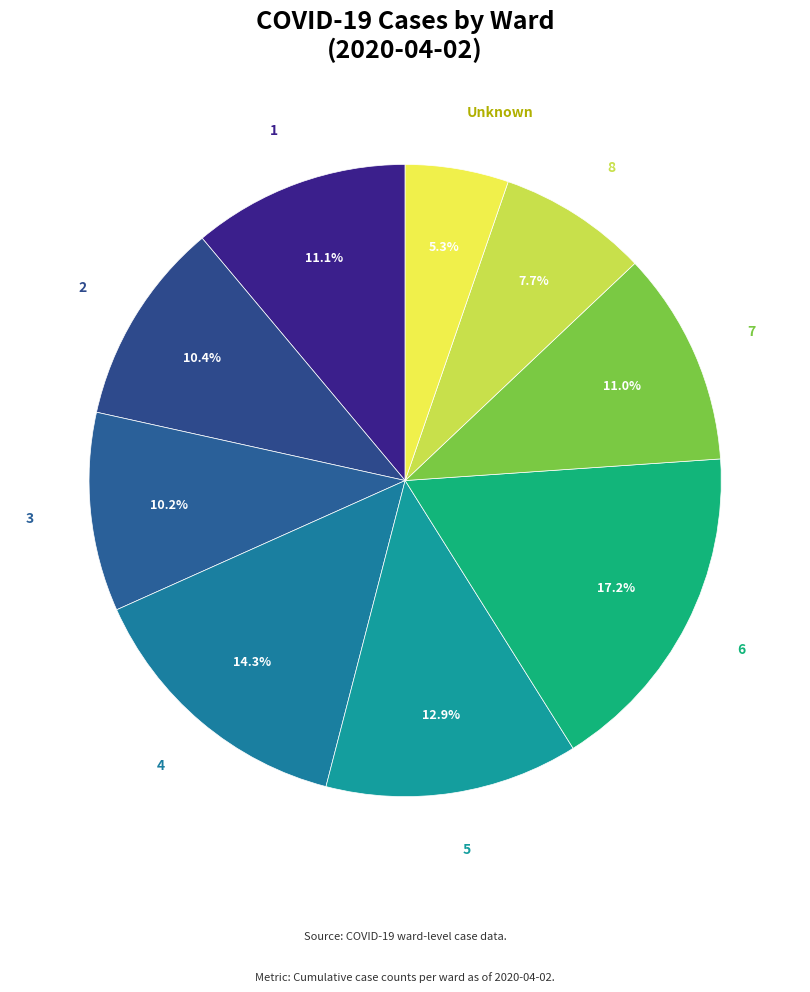

What percentage is NOT represented by 7?

89.0%